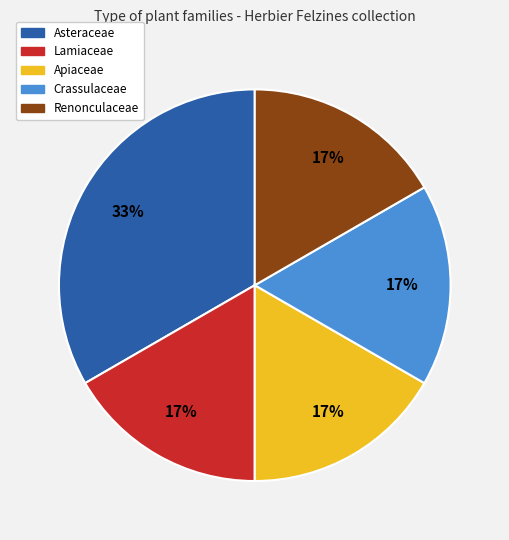

Is it true that Apiaceae is 7% of the pie?

False